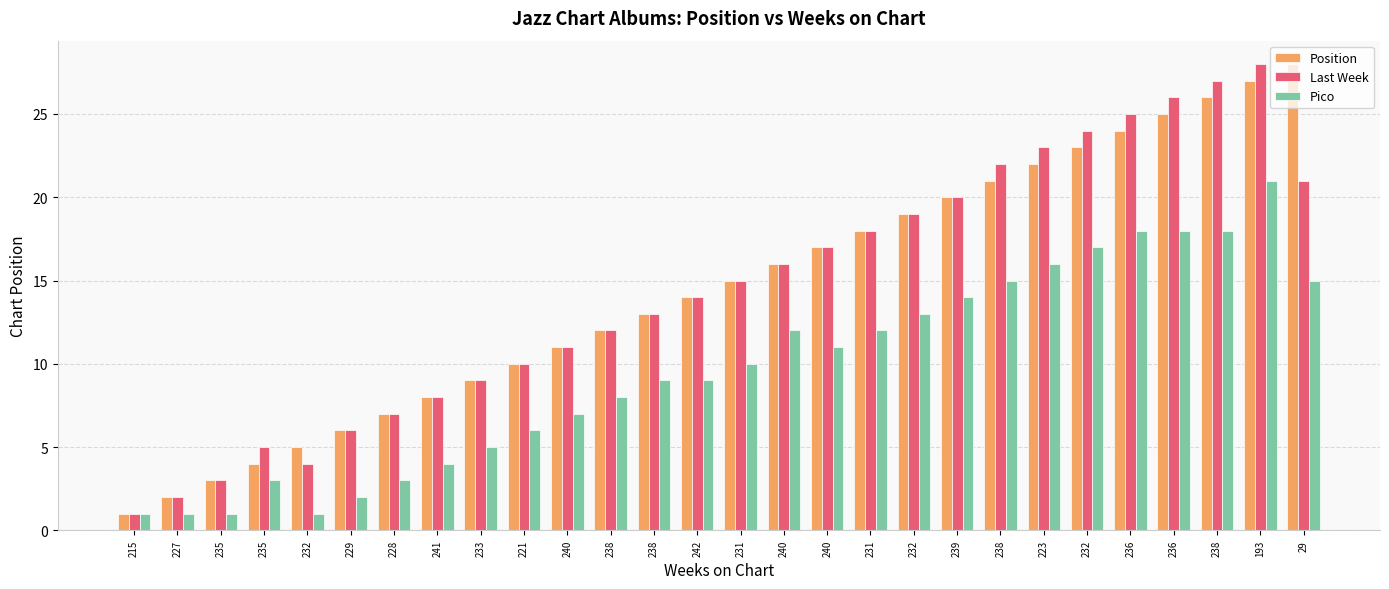

What is the highest value of the Last Week series?

28